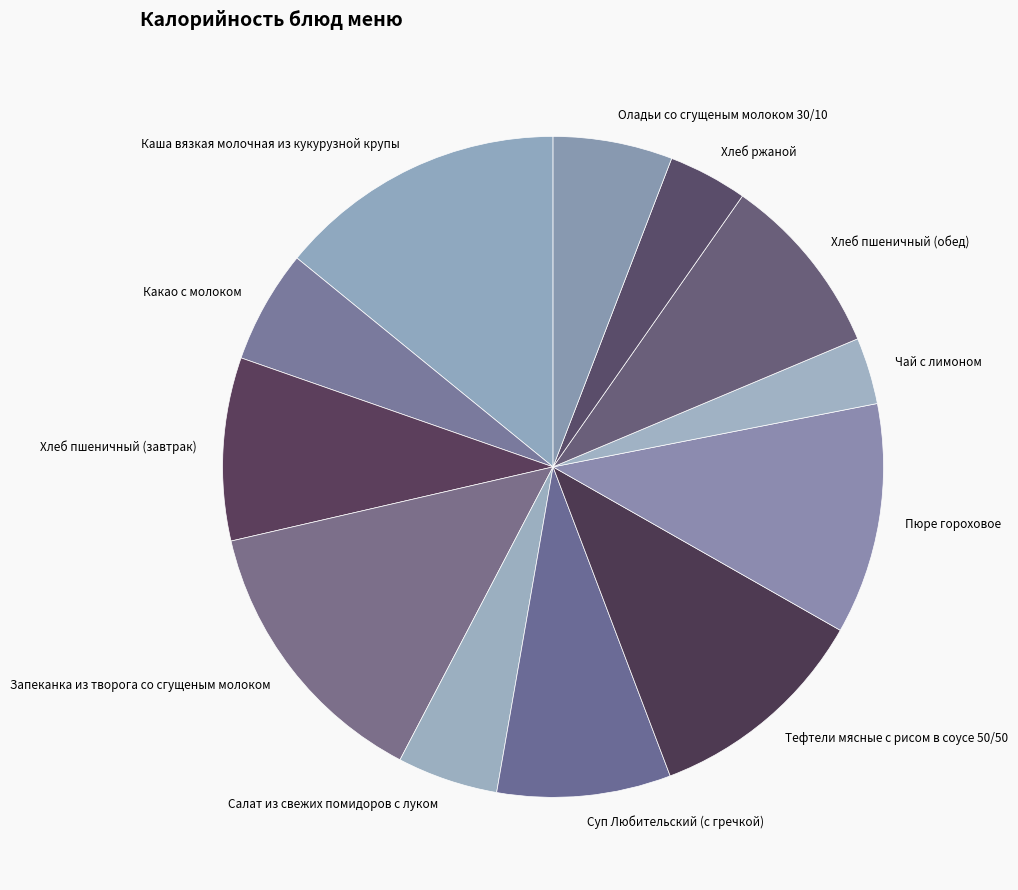

Approximately how many times larger is the value at Оладьи со сгущеным молоком 30/10 compared to Пюре гороховое?

0.5